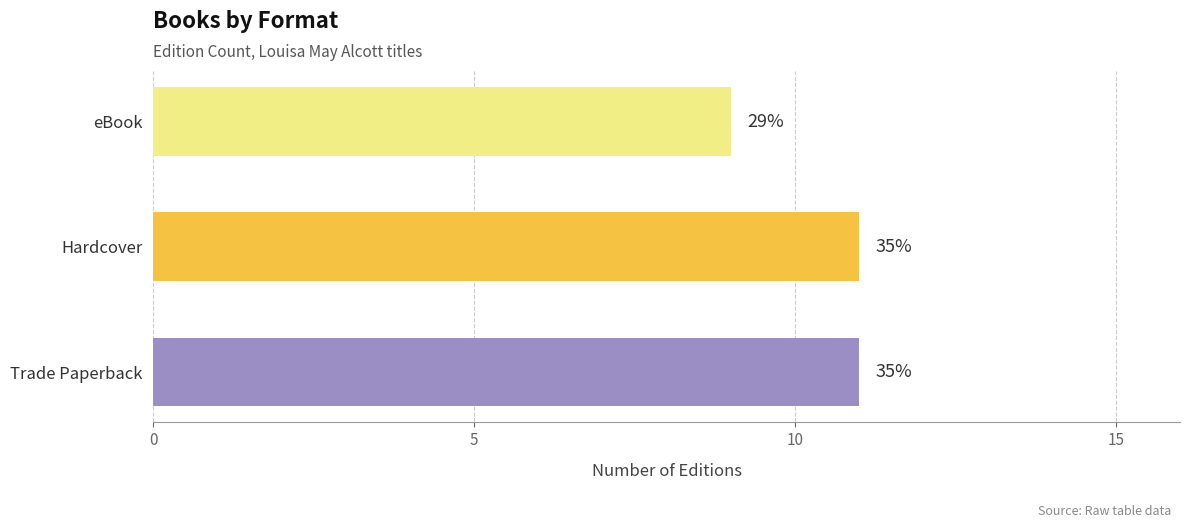

Are the bars horizontal?

Yes